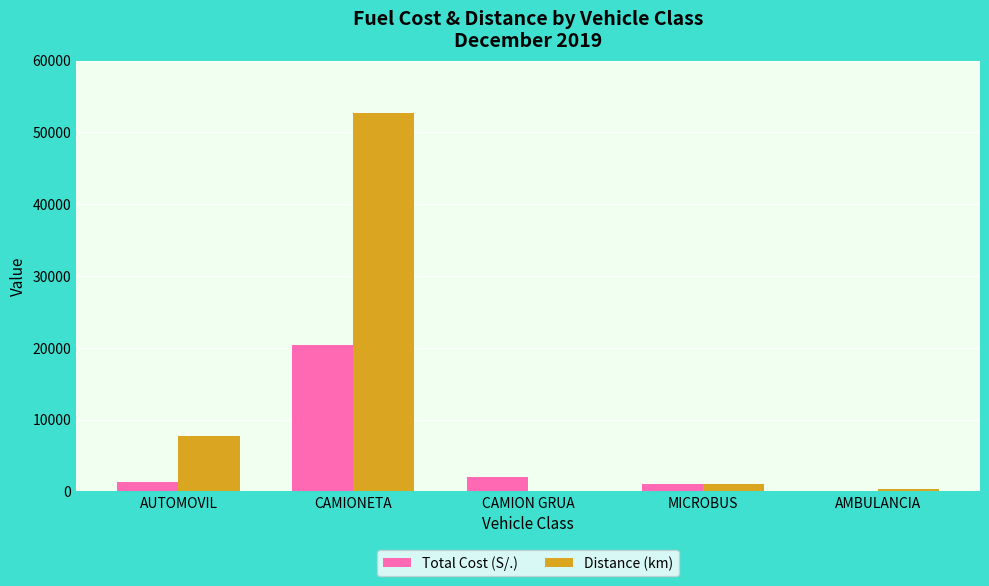

How many groups of bars are there?

5